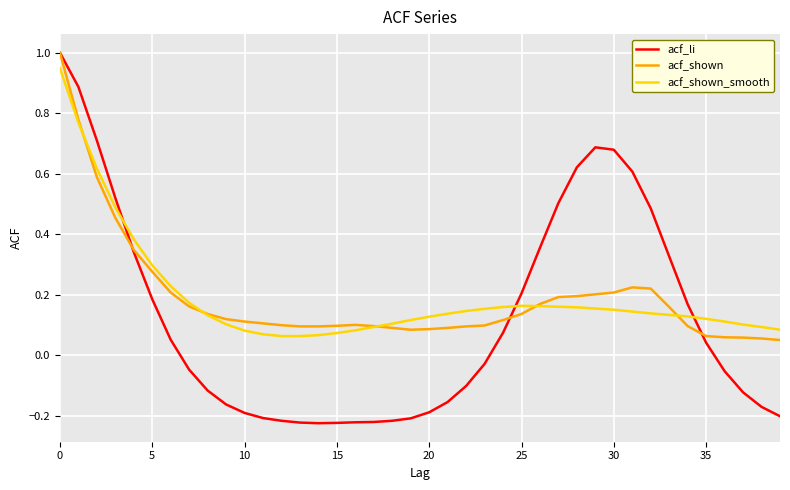

What are all the series names shown in the legend?

acf_li, acf_shown, acf_shown_smooth